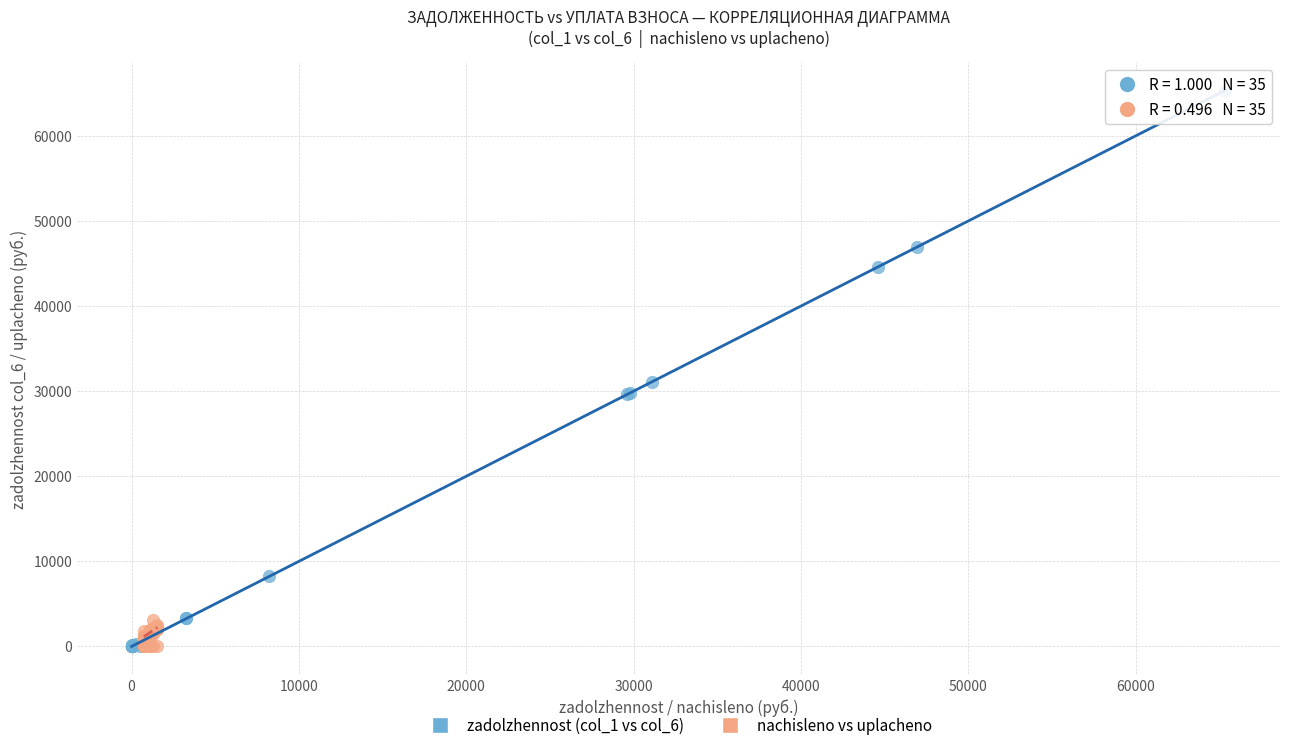

Which series reaches the maximum Y coordinate?

zadolzhennost (col_1 vs col_6)